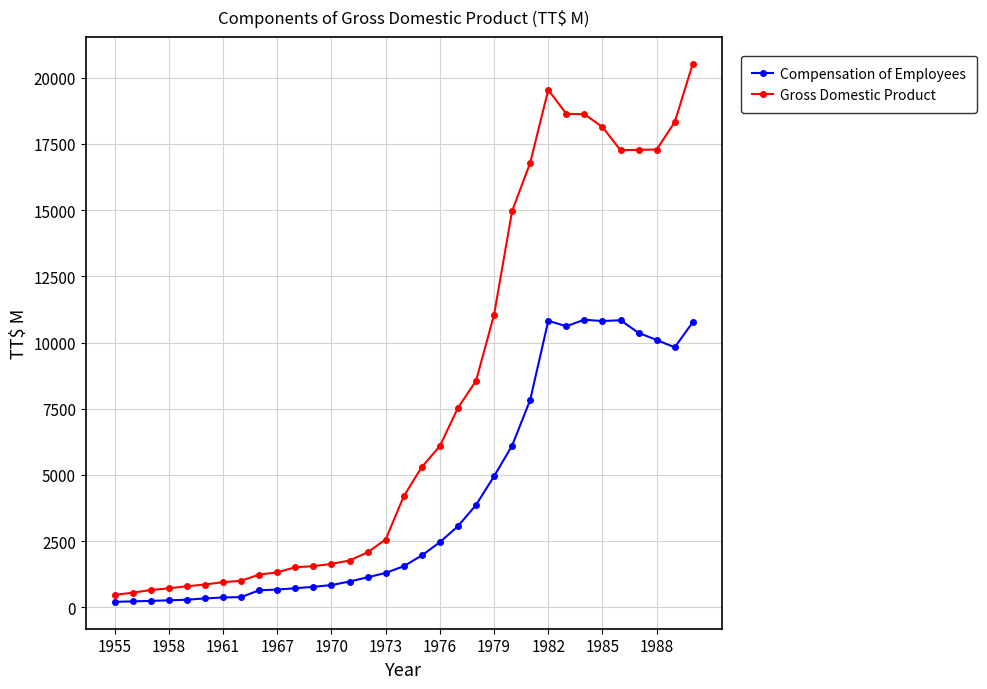

Which series has the largest total across all categories?

Gross Domestic Product